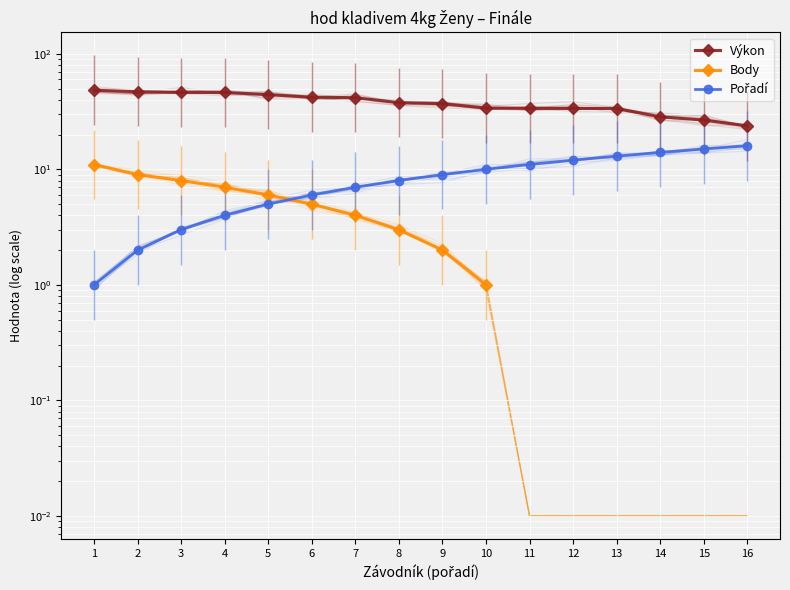

List the series in order of their peak value, highest first.

Výkon, Pořadí, Body